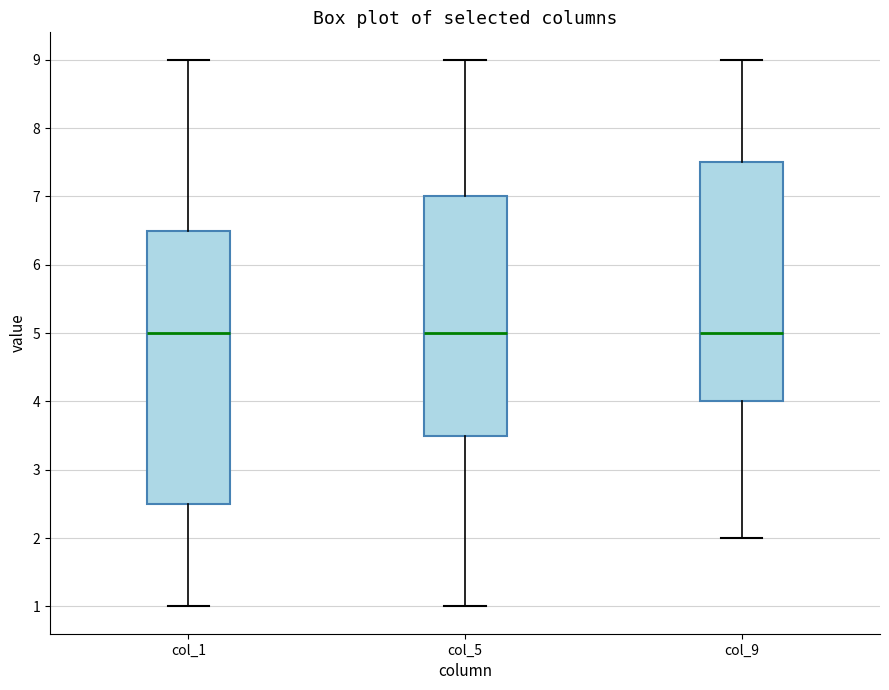

Comparing the boxes themselves (not the whiskers), which one is the tallest?

col_1